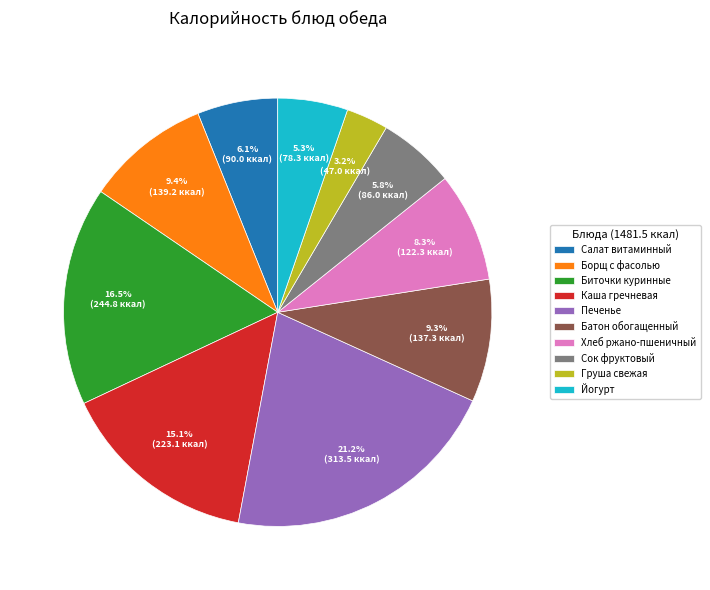

Is there any slice that represents more than half of the pie?

No